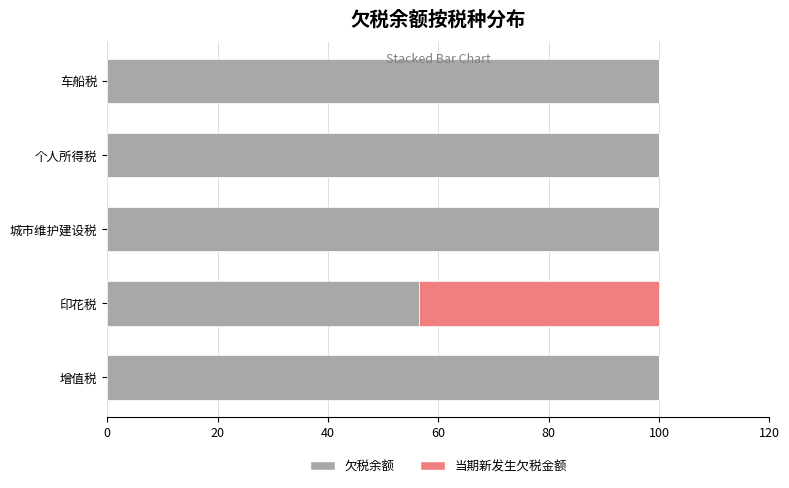

True or false: 欠税余额 has a value of 100.0 at 车船税.

True